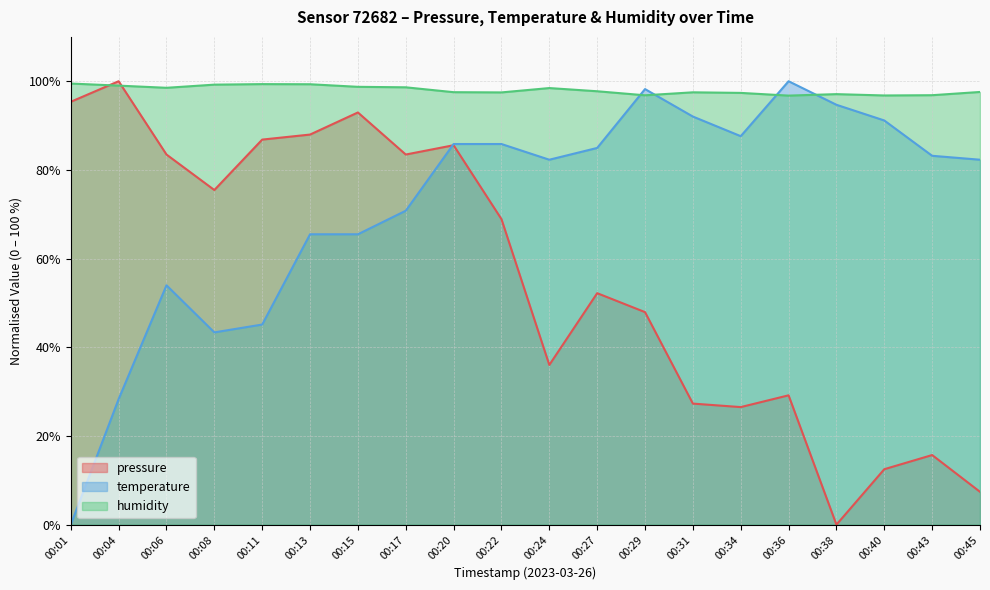

What is the total value across all series at 00:24?

216.8